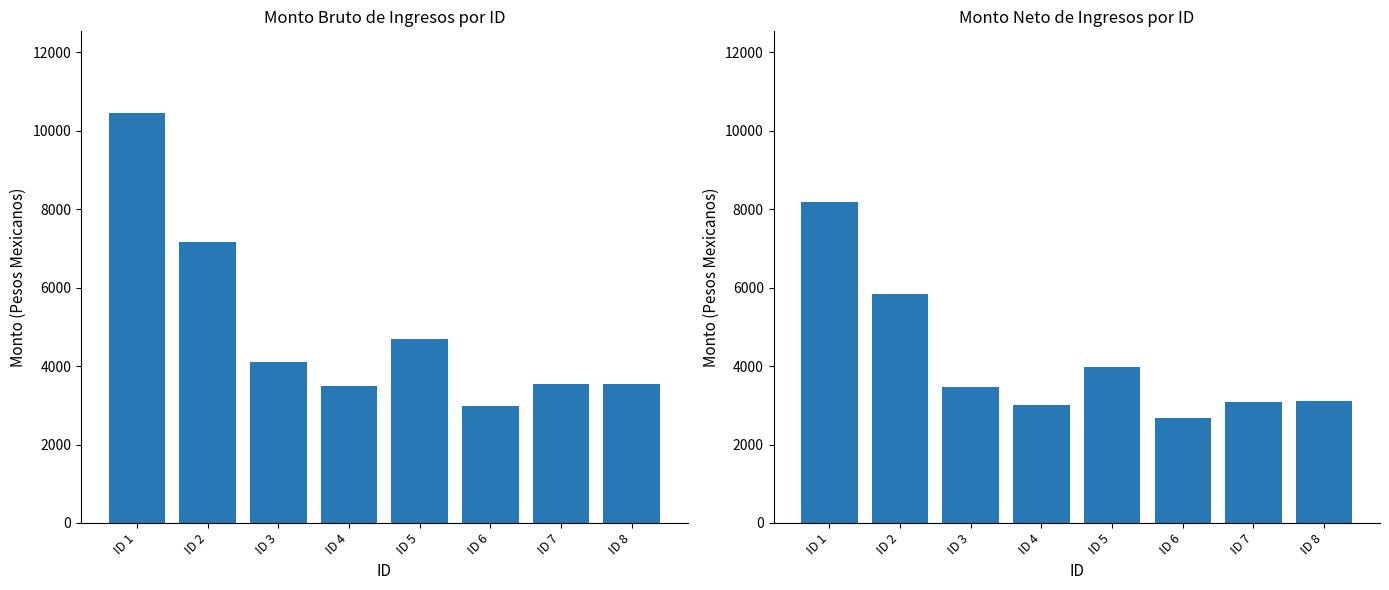

At how many categories does at least one series exceed 5006?

2